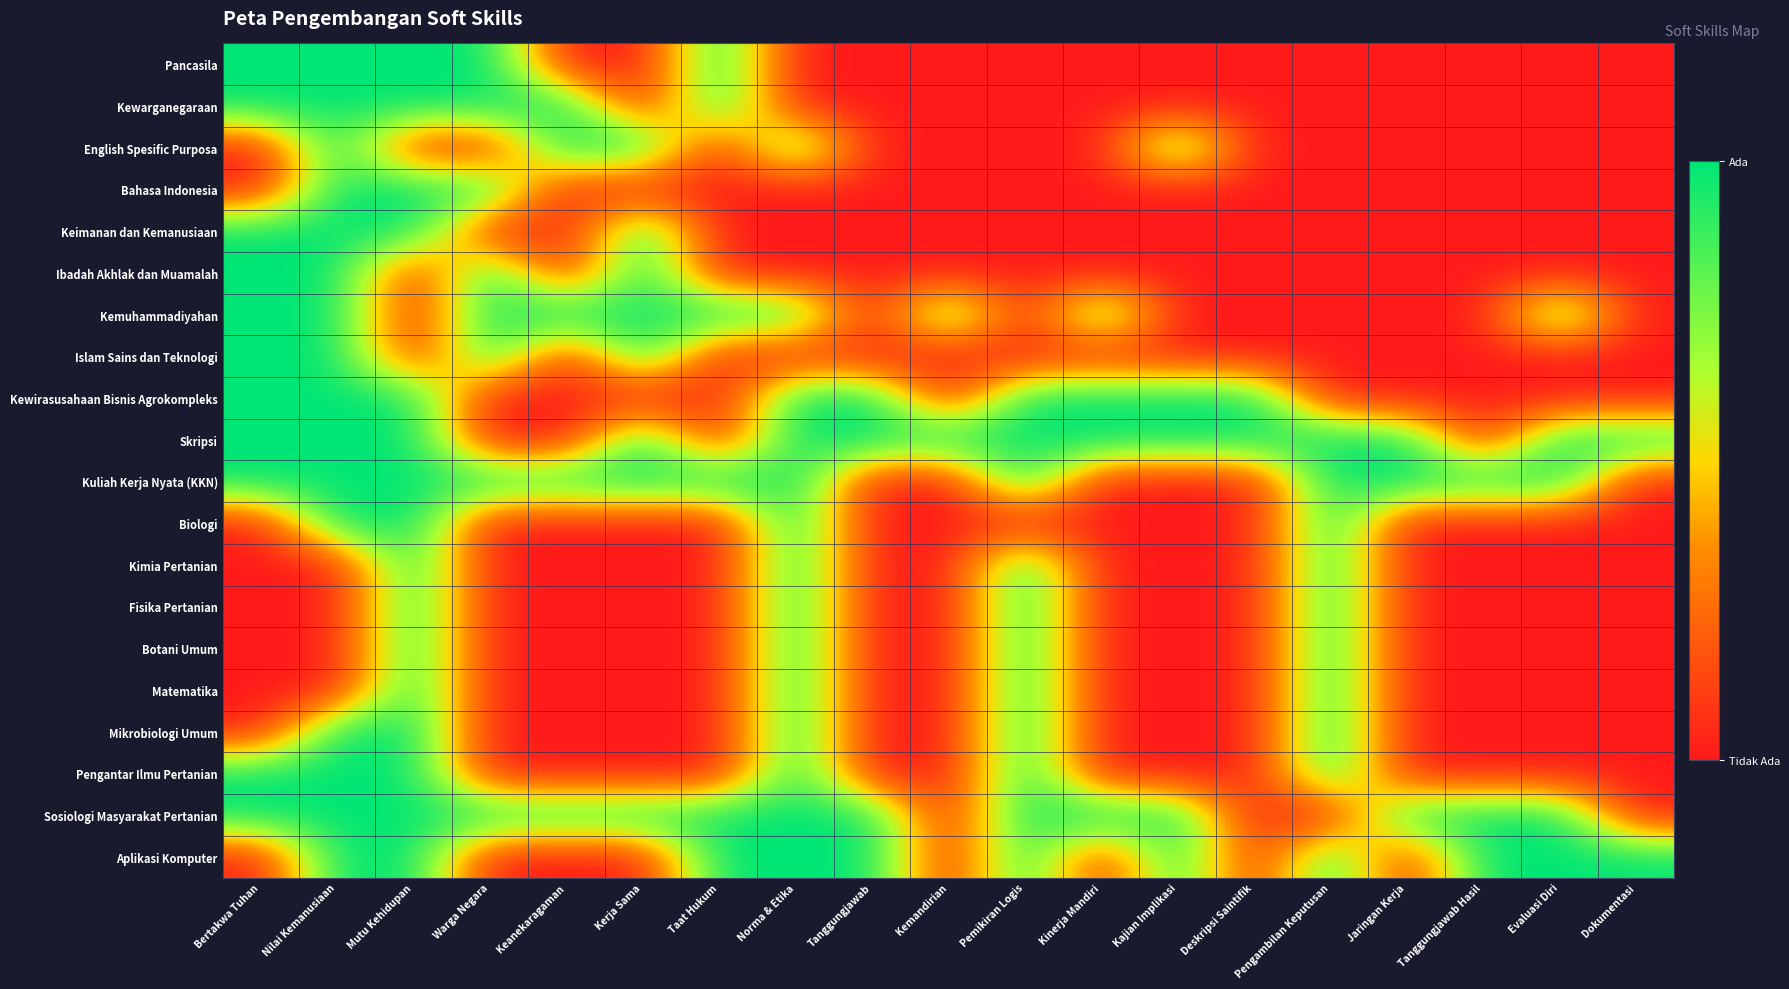

Reading left to right, extract all data points from this chart.

Pancasila: Bertakwa Tuhan=1	Nilai Kemanusiaan=1	Mutu Kehidupan=1	Warga Negara=1	Keanekaragaman=0	Kerja Sama=0	Taat Hukum=1	Norma & Etika=0	Tanggungjawab=0	Kemandirian=0	Pemikiran Logis=0	Kinerja Mandiri=0	Kajian Implikasi=0	Deskripsi Saintifik=0	Pengambilan Keputusan=0	Jaringan Kerja=0	Tanggungjawab Hasil=0	Evaluasi Diri=0	Dokumentasi=0
Kewarganegaraan: Bertakwa Tuhan=1	Nilai Kemanusiaan=1	Mutu Kehidupan=1	Warga Negara=1	Keanekaragaman=1	Kerja Sama=0	Taat Hukum=1	Norma & Etika=0	Tanggungjawab=0	Kemandirian=0	Pemikiran Logis=0	Kinerja Mandiri=0	Kajian Implikasi=0	Deskripsi Saintifik=0	Pengambilan Keputusan=0	Jaringan Kerja=0	Tanggungjawab Hasil=0	Evaluasi Diri=0	Dokumentasi=0
English Spesific Purposa: Bertakwa Tuhan=0	Nilai Kemanusiaan=1	Mutu Kehidupan=0	Warga Negara=0	Keanekaragaman=1	Kerja Sama=1	Taat Hukum=0	Norma & Etika=1	Tanggungjawab=0	Kemandirian=0	Pemikiran Logis=0	Kinerja Mandiri=0	Kajian Implikasi=1	Deskripsi Saintifik=0	Pengambilan Keputusan=0	Jaringan Kerja=0	Tanggungjawab Hasil=0	Evaluasi Diri=0	Dokumentasi=0
Bahasa Indonesia: Bertakwa Tuhan=0	Nilai Kemanusiaan=1	Mutu Kehidupan=1	Warga Negara=1	Keanekaragaman=0	Kerja Sama=0	Taat Hukum=0	Norma & Etika=0	Tanggungjawab=0	Kemandirian=0	Pemikiran Logis=0	Kinerja Mandiri=0	Kajian Implikasi=0	Deskripsi Saintifik=0	Pengambilan Keputusan=0	Jaringan Kerja=0	Tanggungjawab Hasil=0	Evaluasi Diri=0	Dokumentasi=0
Keimanan dan Kemanusiaan: Bertakwa Tuhan=1	Nilai Kemanusiaan=1	Mutu Kehidupan=1	Warga Negara=0	Keanekaragaman=0	Kerja Sama=1	Taat Hukum=0	Norma & Etika=0	Tanggungjawab=0	Kemandirian=0	Pemikiran Logis=0	Kinerja Mandiri=0	Kajian Implikasi=0	Deskripsi Saintifik=0	Pengambilan Keputusan=0	Jaringan Kerja=0	Tanggungjawab Hasil=0	Evaluasi Diri=0	Dokumentasi=0
Ibadah Akhlak dan Muamalah: Bertakwa Tuhan=1	Nilai Kemanusiaan=1	Mutu Kehidupan=0	Warga Negara=1	Keanekaragaman=0	Kerja Sama=1	Taat Hukum=0	Norma & Etika=0	Tanggungjawab=0	Kemandirian=0	Pemikiran Logis=0	Kinerja Mandiri=0	Kajian Implikasi=0	Deskripsi Saintifik=0	Pengambilan Keputusan=0	Jaringan Kerja=0	Tanggungjawab Hasil=0	Evaluasi Diri=0	Dokumentasi=0
Kemuhammadiyahan: Bertakwa Tuhan=1	Nilai Kemanusiaan=1	Mutu Kehidupan=0	Warga Negara=1	Keanekaragaman=1	Kerja Sama=1	Taat Hukum=1	Norma & Etika=1	Tanggungjawab=0	Kemandirian=1	Pemikiran Logis=0	Kinerja Mandiri=1	Kajian Implikasi=0	Deskripsi Saintifik=0	Pengambilan Keputusan=0	Jaringan Kerja=0	Tanggungjawab Hasil=0	Evaluasi Diri=1	Dokumentasi=0
Islam Sains dan Teknologi: Bertakwa Tuhan=1	Nilai Kemanusiaan=1	Mutu Kehidupan=0	Warga Negara=1	Keanekaragaman=0	Kerja Sama=1	Taat Hukum=0	Norma & Etika=0	Tanggungjawab=0	Kemandirian=0	Pemikiran Logis=0	Kinerja Mandiri=0	Kajian Implikasi=0	Deskripsi Saintifik=0	Pengambilan Keputusan=0	Jaringan Kerja=0	Tanggungjawab Hasil=0	Evaluasi Diri=0	Dokumentasi=0
Kewirasusahaan Bisnis Agrokompleks: Bertakwa Tuhan=1	Nilai Kemanusiaan=1	Mutu Kehidupan=1	Warga Negara=0	Keanekaragaman=0	Kerja Sama=0	Taat Hukum=0	Norma & Etika=1	Tanggungjawab=1	Kemandirian=0	Pemikiran Logis=1	Kinerja Mandiri=1	Kajian Implikasi=1	Deskripsi Saintifik=1	Pengambilan Keputusan=0	Jaringan Kerja=0	Tanggungjawab Hasil=0	Evaluasi Diri=0	Dokumentasi=0
Skripsi: Bertakwa Tuhan=1	Nilai Kemanusiaan=1	Mutu Kehidupan=1	Warga Negara=0	Keanekaragaman=0	Kerja Sama=1	Taat Hukum=0	Norma & Etika=1	Tanggungjawab=1	Kemandirian=1	Pemikiran Logis=1	Kinerja Mandiri=1	Kajian Implikasi=1	Deskripsi Saintifik=1	Pengambilan Keputusan=1	Jaringan Kerja=1	Tanggungjawab Hasil=0	Evaluasi Diri=1	Dokumentasi=1
Kuliah Kerja Nyata (KKN): Bertakwa Tuhan=1	Nilai Kemanusiaan=1	Mutu Kehidupan=1	Warga Negara=1	Keanekaragaman=1	Kerja Sama=1	Taat Hukum=1	Norma & Etika=1	Tanggungjawab=0	Kemandirian=0	Pemikiran Logis=1	Kinerja Mandiri=0	Kajian Implikasi=0	Deskripsi Saintifik=0	Pengambilan Keputusan=1	Jaringan Kerja=1	Tanggungjawab Hasil=1	Evaluasi Diri=1	Dokumentasi=0
Biologi: Bertakwa Tuhan=0	Nilai Kemanusiaan=1	Mutu Kehidupan=1	Warga Negara=0	Keanekaragaman=0	Kerja Sama=0	Taat Hukum=0	Norma & Etika=1	Tanggungjawab=0	Kemandirian=0	Pemikiran Logis=0	Kinerja Mandiri=0	Kajian Implikasi=0	Deskripsi Saintifik=0	Pengambilan Keputusan=1	Jaringan Kerja=0	Tanggungjawab Hasil=0	Evaluasi Diri=0	Dokumentasi=0
Kimia Pertanian: Bertakwa Tuhan=0	Nilai Kemanusiaan=0	Mutu Kehidupan=1	Warga Negara=0	Keanekaragaman=0	Kerja Sama=0	Taat Hukum=0	Norma & Etika=1	Tanggungjawab=0	Kemandirian=0	Pemikiran Logis=1	Kinerja Mandiri=0	Kajian Implikasi=0	Deskripsi Saintifik=0	Pengambilan Keputusan=1	Jaringan Kerja=0	Tanggungjawab Hasil=0	Evaluasi Diri=0	Dokumentasi=0
Fisika Pertanian: Bertakwa Tuhan=0	Nilai Kemanusiaan=0	Mutu Kehidupan=1	Warga Negara=0	Keanekaragaman=0	Kerja Sama=0	Taat Hukum=0	Norma & Etika=1	Tanggungjawab=0	Kemandirian=0	Pemikiran Logis=1	Kinerja Mandiri=0	Kajian Implikasi=0	Deskripsi Saintifik=0	Pengambilan Keputusan=1	Jaringan Kerja=0	Tanggungjawab Hasil=0	Evaluasi Diri=0	Dokumentasi=0
Botani Umum: Bertakwa Tuhan=0	Nilai Kemanusiaan=0	Mutu Kehidupan=1	Warga Negara=0	Keanekaragaman=0	Kerja Sama=0	Taat Hukum=0	Norma & Etika=1	Tanggungjawab=0	Kemandirian=0	Pemikiran Logis=1	Kinerja Mandiri=0	Kajian Implikasi=0	Deskripsi Saintifik=0	Pengambilan Keputusan=1	Jaringan Kerja=0	Tanggungjawab Hasil=0	Evaluasi Diri=0	Dokumentasi=0
Matematika: Bertakwa Tuhan=0	Nilai Kemanusiaan=0	Mutu Kehidupan=1	Warga Negara=0	Keanekaragaman=0	Kerja Sama=0	Taat Hukum=0	Norma & Etika=1	Tanggungjawab=0	Kemandirian=0	Pemikiran Logis=1	Kinerja Mandiri=0	Kajian Implikasi=0	Deskripsi Saintifik=0	Pengambilan Keputusan=1	Jaringan Kerja=0	Tanggungjawab Hasil=0	Evaluasi Diri=0	Dokumentasi=0
Mikrobiologi Umum: Bertakwa Tuhan=0	Nilai Kemanusiaan=1	Mutu Kehidupan=1	Warga Negara=0	Keanekaragaman=0	Kerja Sama=0	Taat Hukum=0	Norma & Etika=1	Tanggungjawab=0	Kemandirian=0	Pemikiran Logis=1	Kinerja Mandiri=0	Kajian Implikasi=0	Deskripsi Saintifik=0	Pengambilan Keputusan=1	Jaringan Kerja=0	Tanggungjawab Hasil=0	Evaluasi Diri=0	Dokumentasi=0
Pengantar Ilmu Pertanian: Bertakwa Tuhan=1	Nilai Kemanusiaan=1	Mutu Kehidupan=1	Warga Negara=0	Keanekaragaman=0	Kerja Sama=0	Taat Hukum=0	Norma & Etika=1	Tanggungjawab=0	Kemandirian=0	Pemikiran Logis=1	Kinerja Mandiri=0	Kajian Implikasi=0	Deskripsi Saintifik=0	Pengambilan Keputusan=1	Jaringan Kerja=0	Tanggungjawab Hasil=0	Evaluasi Diri=0	Dokumentasi=0
Sosiologi Masyarakat Pertanian: Bertakwa Tuhan=1	Nilai Kemanusiaan=1	Mutu Kehidupan=1	Warga Negara=1	Keanekaragaman=1	Kerja Sama=1	Taat Hukum=1	Norma & Etika=1	Tanggungjawab=1	Kemandirian=0	Pemikiran Logis=1	Kinerja Mandiri=1	Kajian Implikasi=1	Deskripsi Saintifik=0	Pengambilan Keputusan=0	Jaringan Kerja=1	Tanggungjawab Hasil=1	Evaluasi Diri=1	Dokumentasi=0
Aplikasi Komputer: Bertakwa Tuhan=0	Nilai Kemanusiaan=1	Mutu Kehidupan=1	Warga Negara=0	Keanekaragaman=0	Kerja Sama=0	Taat Hukum=1	Norma & Etika=1	Tanggungjawab=1	Kemandirian=0	Pemikiran Logis=1	Kinerja Mandiri=0	Kajian Implikasi=1	Deskripsi Saintifik=0	Pengambilan Keputusan=1	Jaringan Kerja=0	Tanggungjawab Hasil=1	Evaluasi Diri=1	Dokumentasi=1